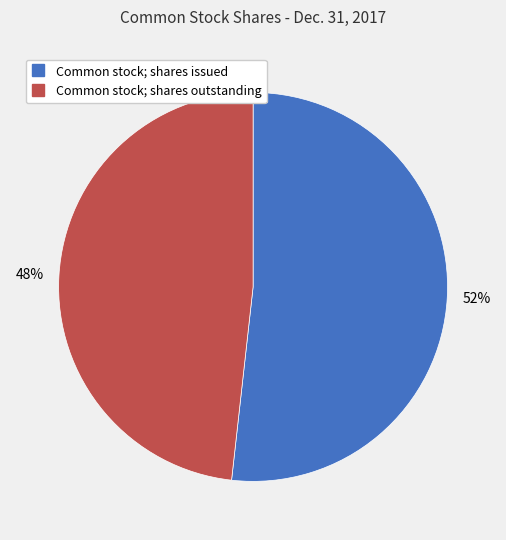

To the nearest percent, what is the difference between the largest and smallest slice percentages?

4%